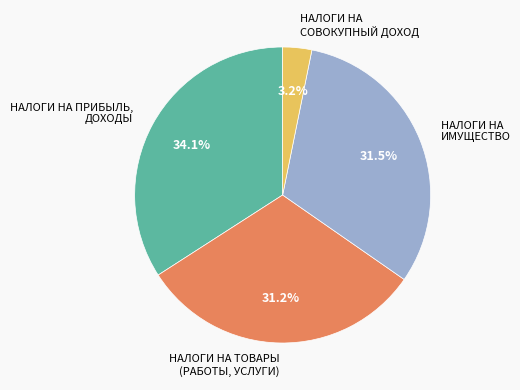

Approximately how many times larger is the value at НАЛОГИ НА ПРИБЫЛЬ, ДОХОДЫ compared to НАЛОГИ НА ТОВАРЫ (РАБОТЫ, УСЛУГИ)?

1.1